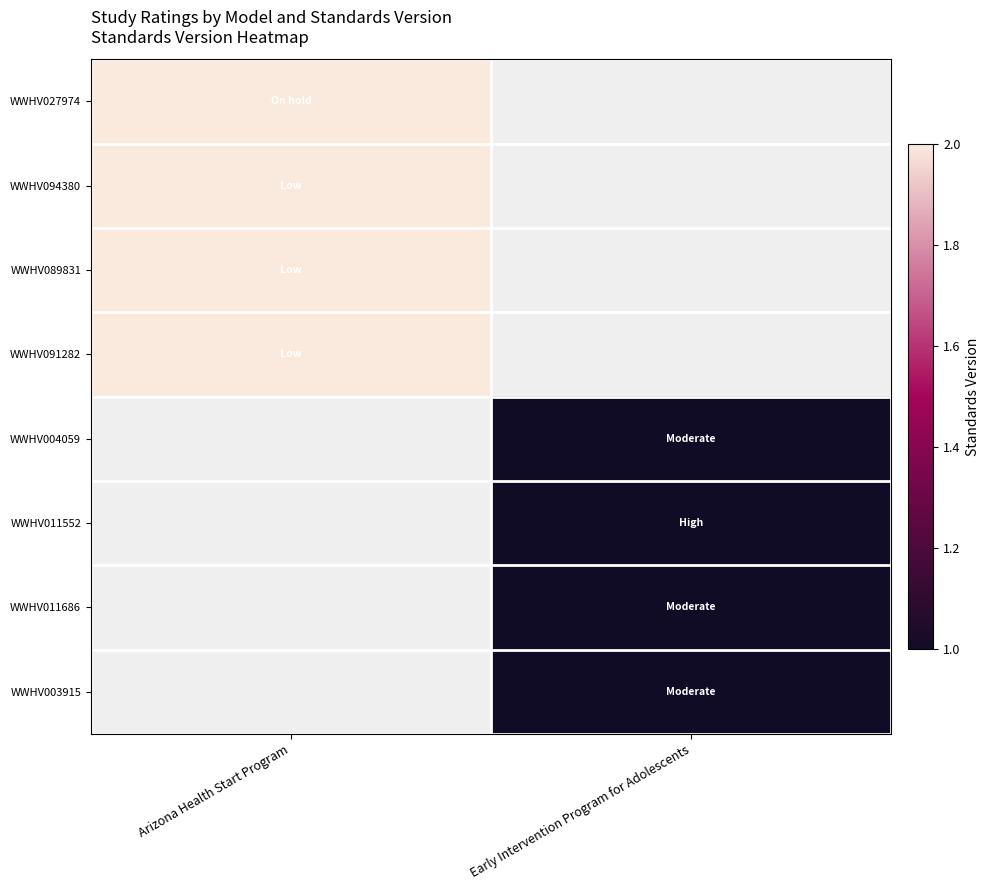

Count the number of categories in the chart.

2